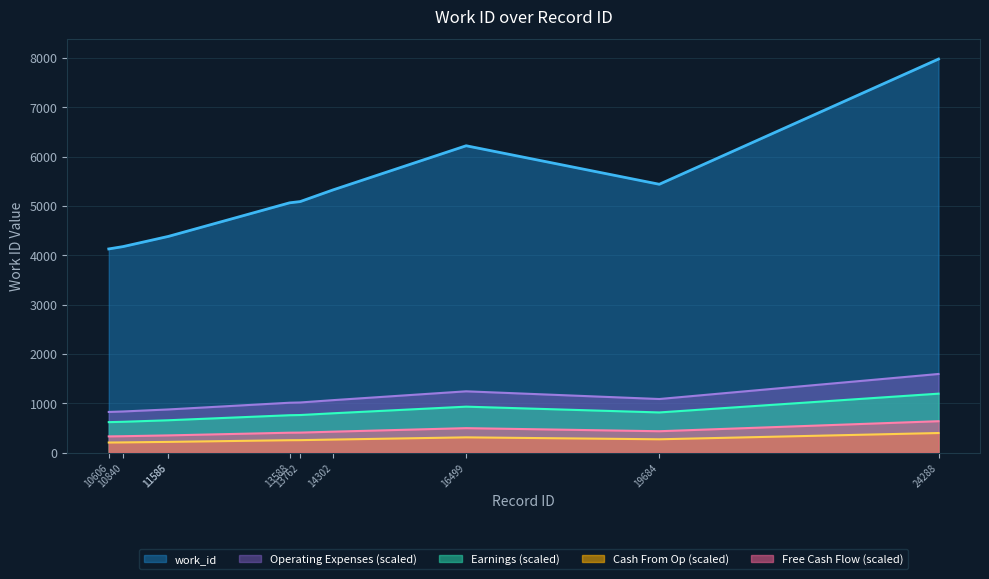

Rank the categories by value from lowest to highest.

10606, 10840, 11585, 11586, 13588, 13762, 14302, 19684, 16499, 24288